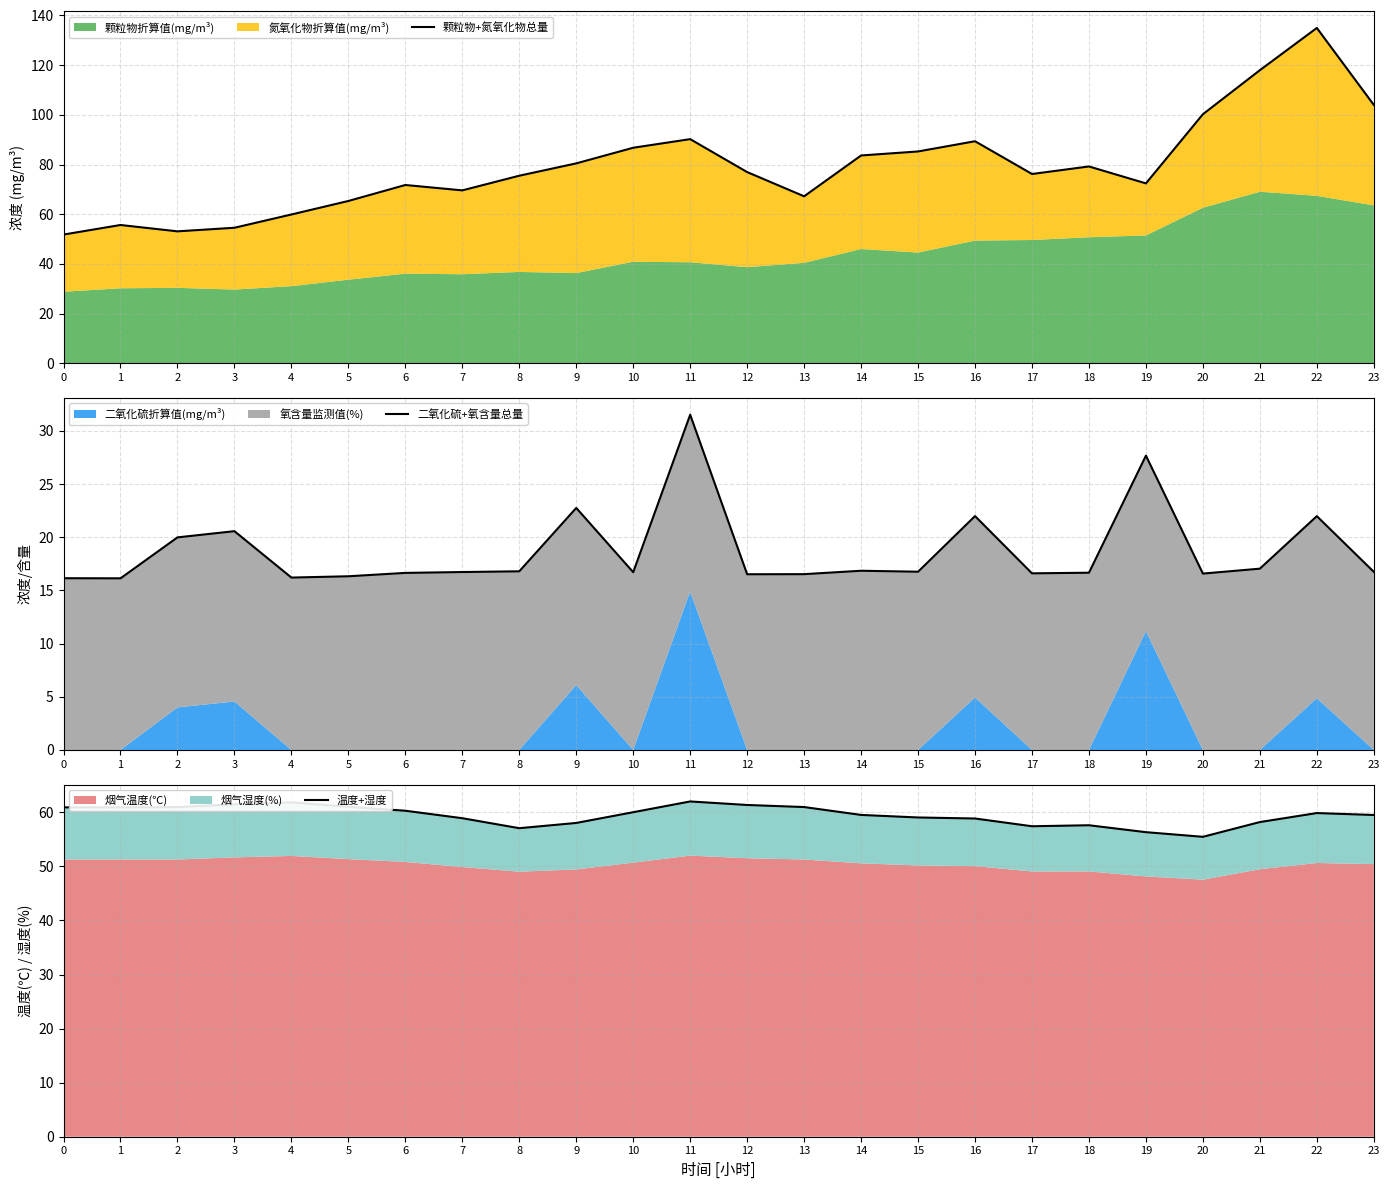

At which label is 温度+湿度 closest to 58?

9